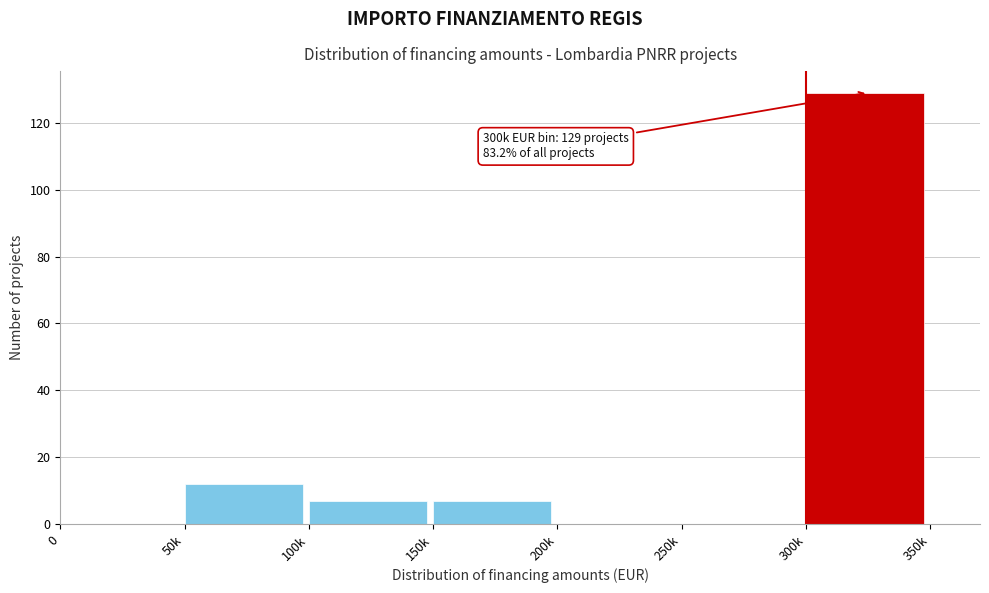

Reading left to right, transcribe all the data shown in this chart.

0=0	50k=12	100k=7	150k=7	200k=0	250k=0	300k=129